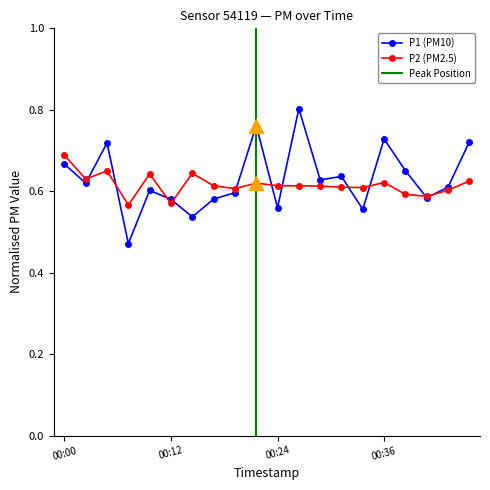

In P2, how many points are higher than both neighbors (excluding endpoints)?

5